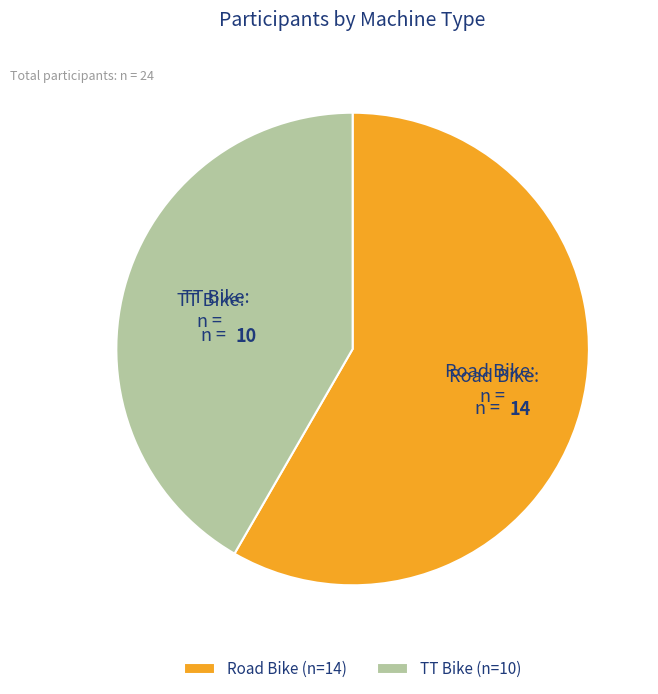

Which slice is the smallest?

TT Bike